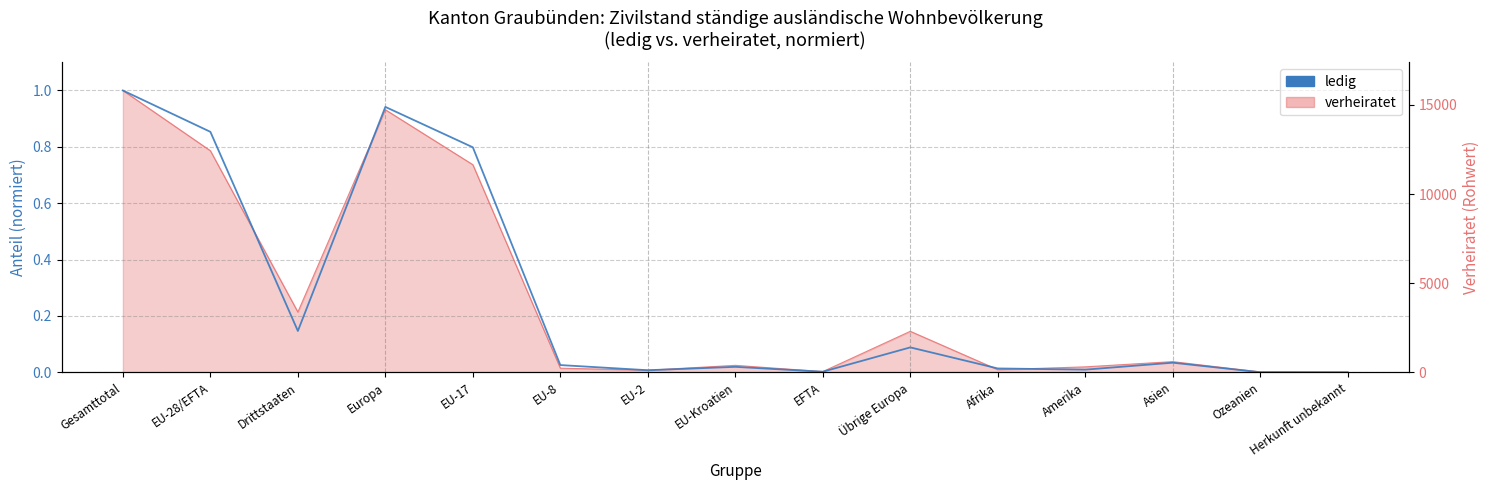

Does the chart display data point markers on the line(s)?

No